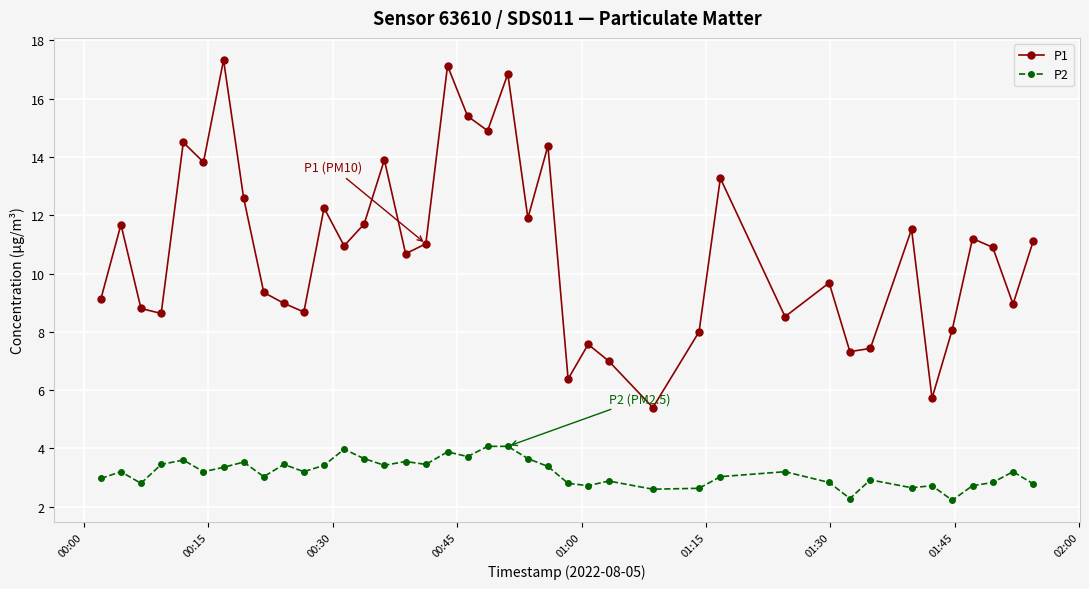

What is the minimum value for P1?

5.4